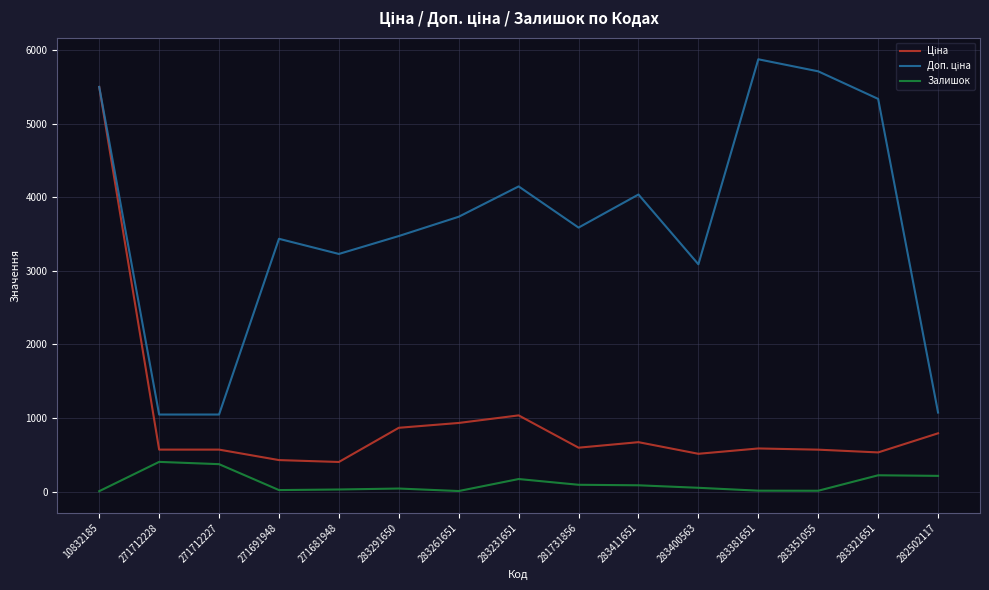

What is the spread (max minus min) of values at 282502117?

859.6